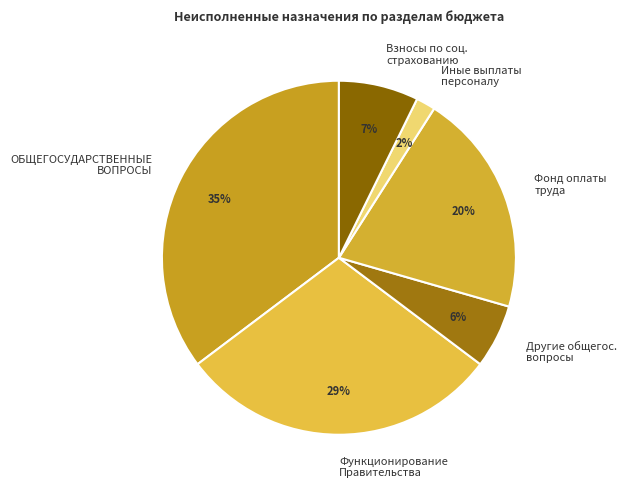

Between Функционирование Правительства and Другие общегос. вопросы, which is larger?

Функционирование Правительства